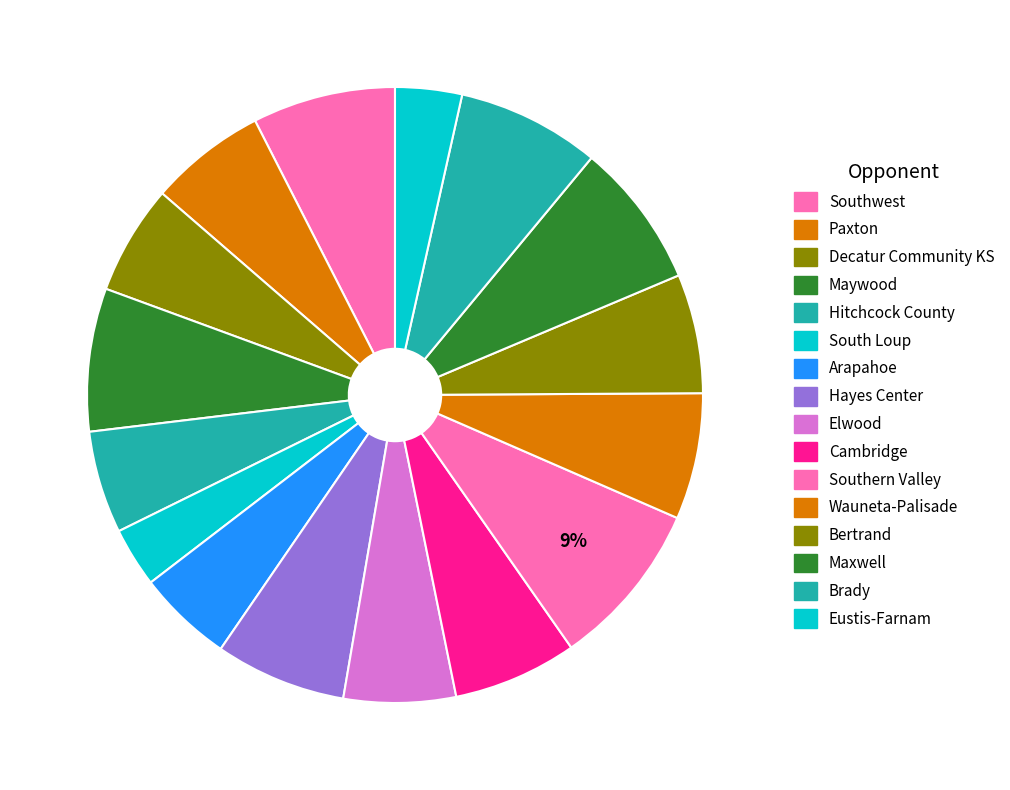

Does any single category account for the majority?

No